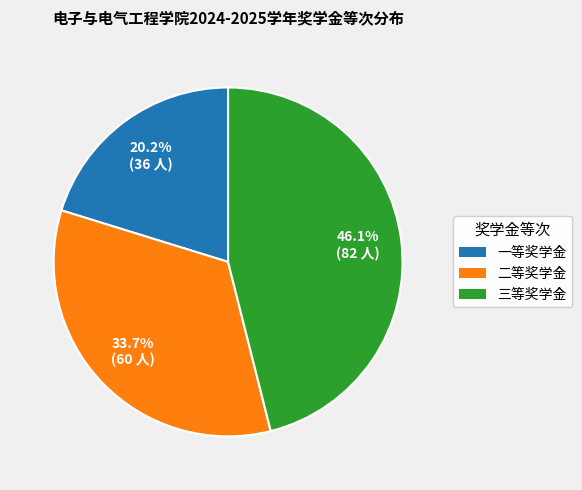

Is the sum of 三等奖学金 and 二等奖学金 greater than half?

Yes